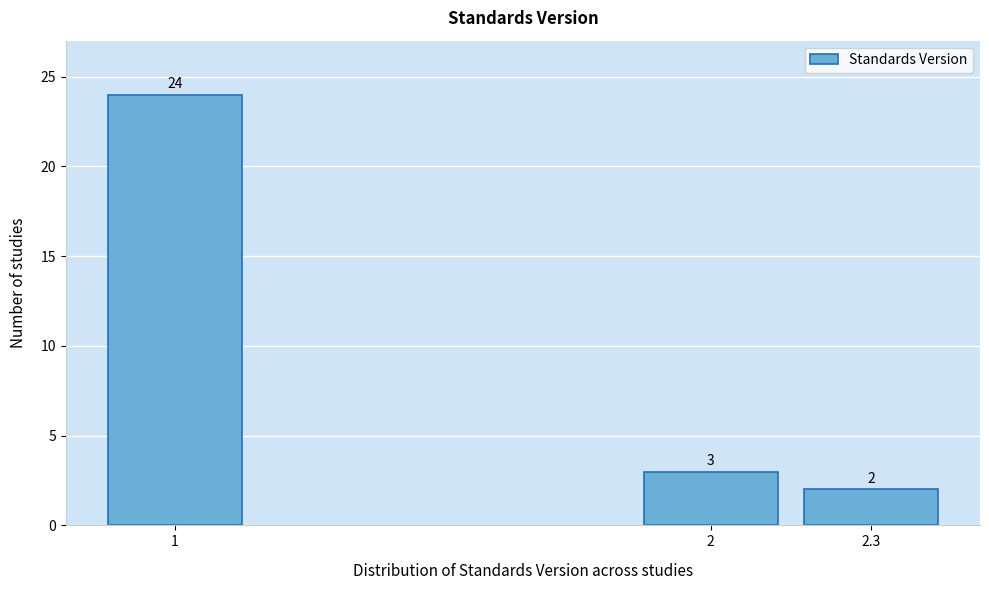

Reading left to right, list all the values displayed in this chart.

1=24	2=3	2.3=2